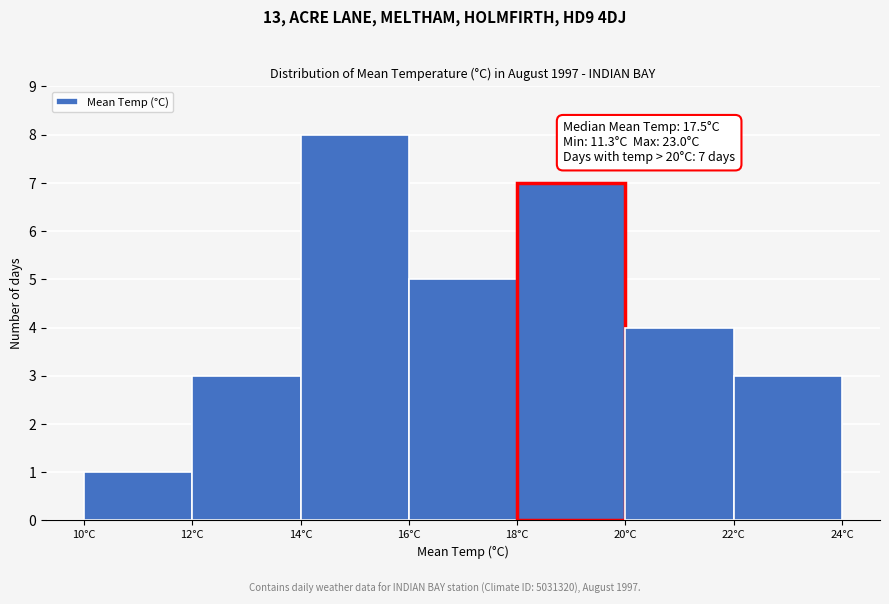

Which range on the x-axis has the tallest bar?

14 to 16